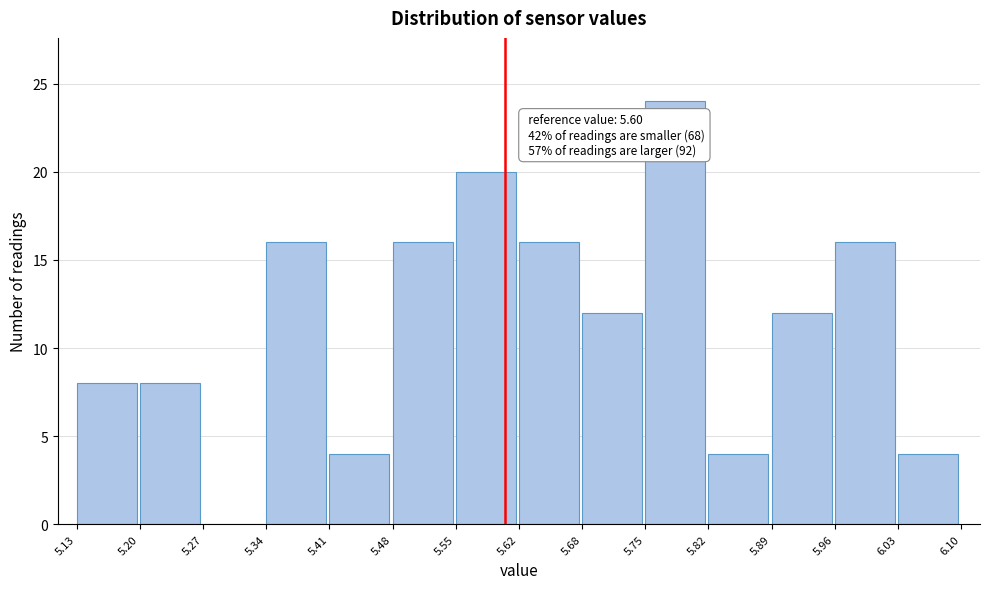

Over which range of the x-axis is the bar tallest?

5.75 to 5.82